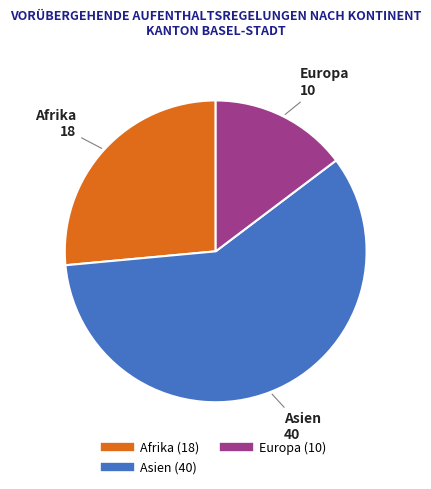

Is there a majority slice in this chart?

Yes